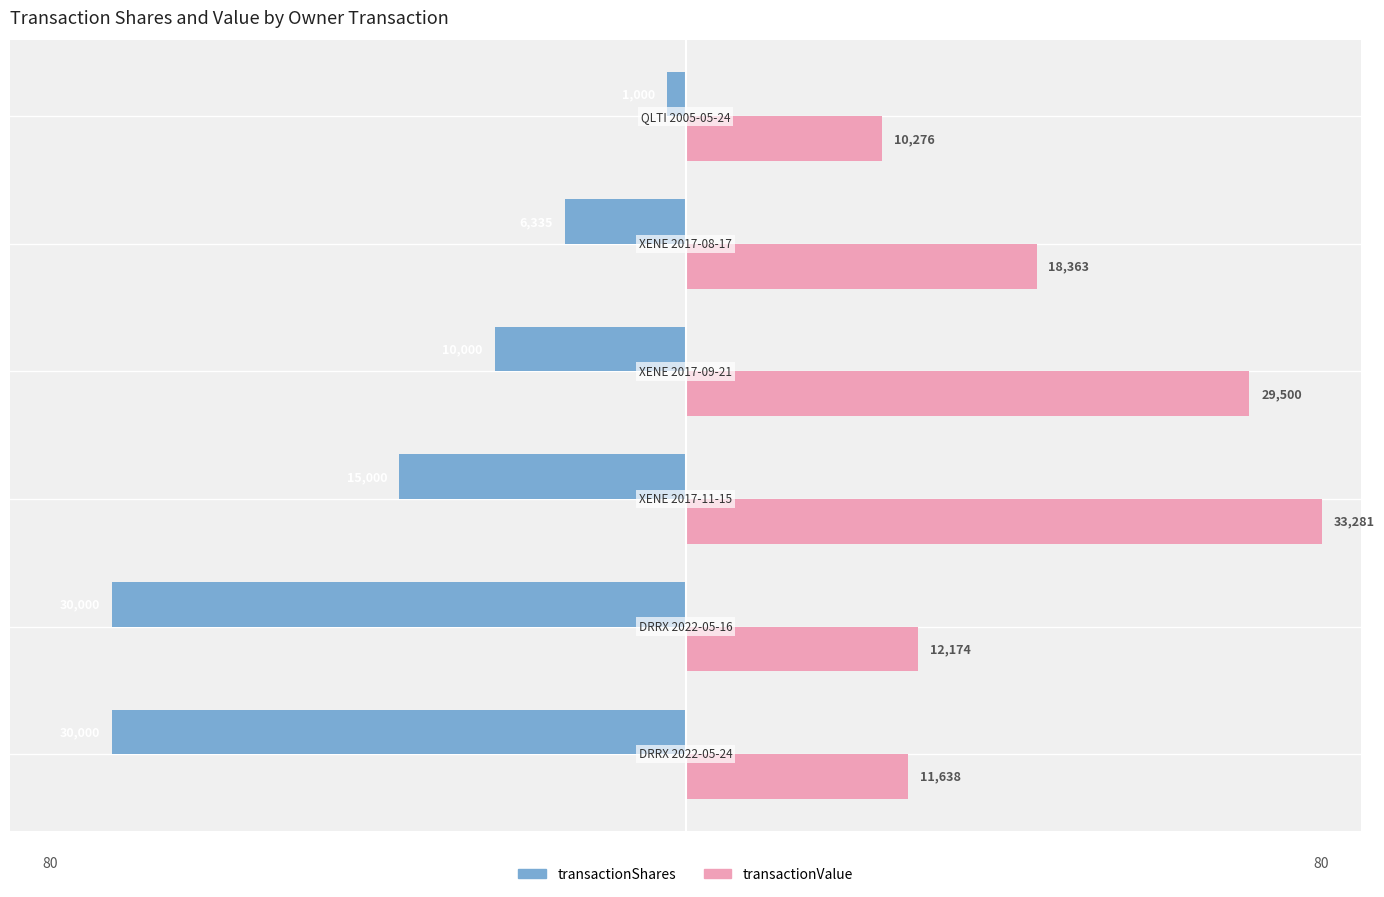

List the series in order of their peak value, highest first.

transactionValue, transactionShares